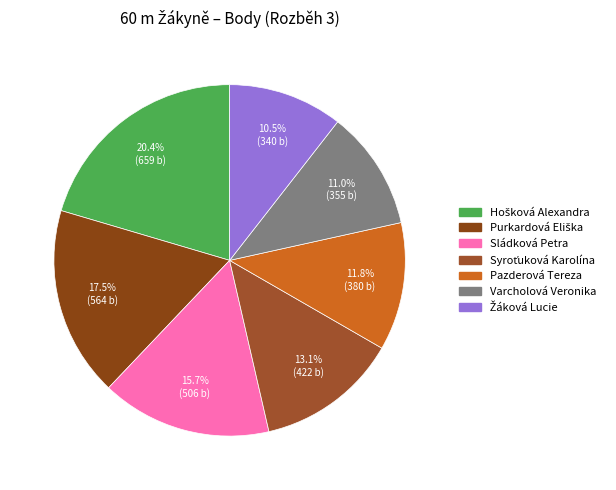

Combined, what portion of the pie is Hošková Alexandra and Žáková Lucie?

31.0%